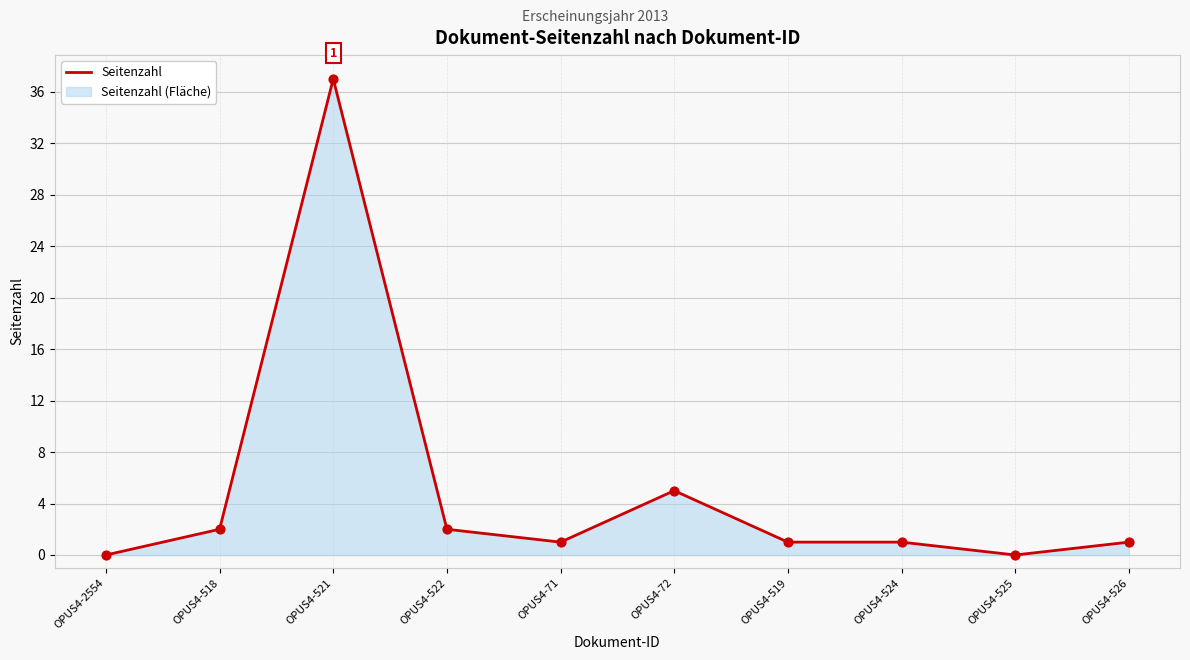

Between OPUS4-522 and OPUS4-526, which is larger?

OPUS4-522